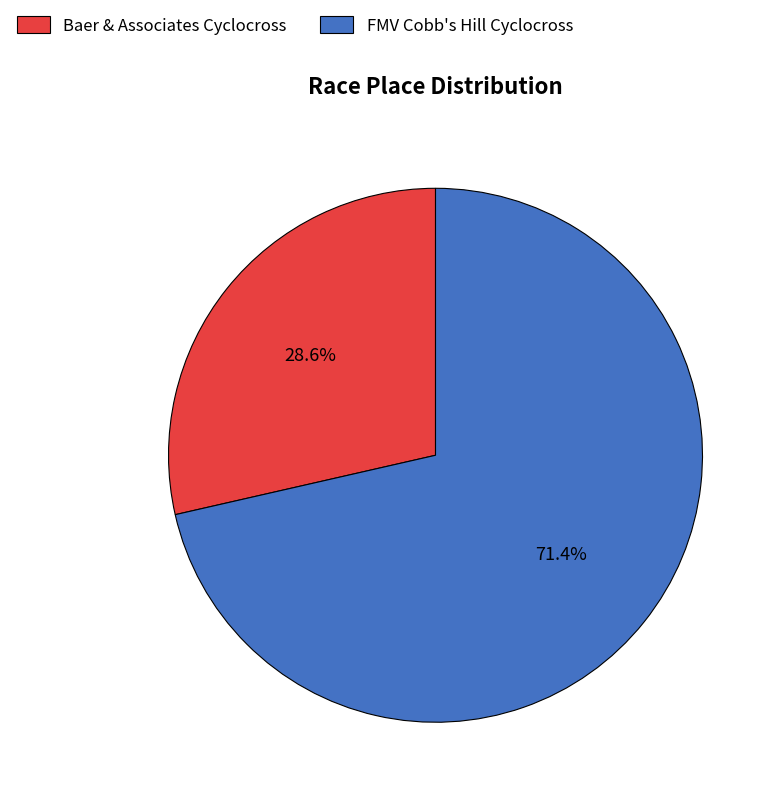

What is the largest slice in the pie chart?

FMV Cobb's Hill Cyclocross